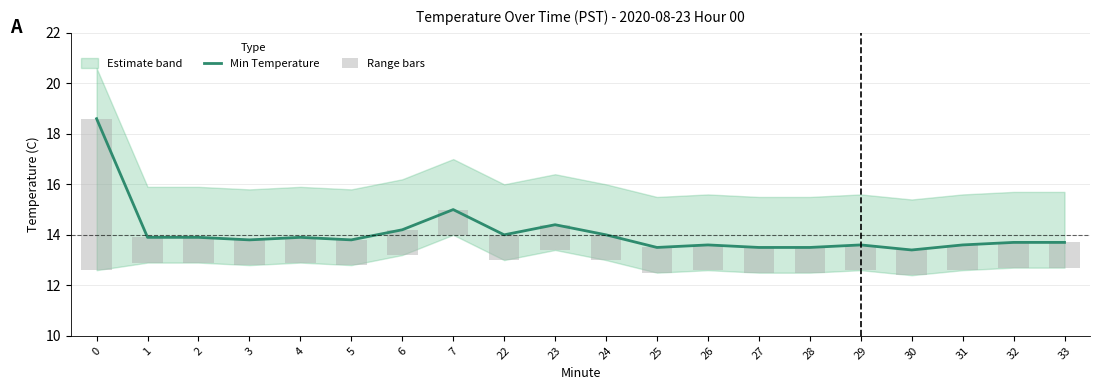

Between 24 and 32, which series saw the biggest shift?

Min Temperature